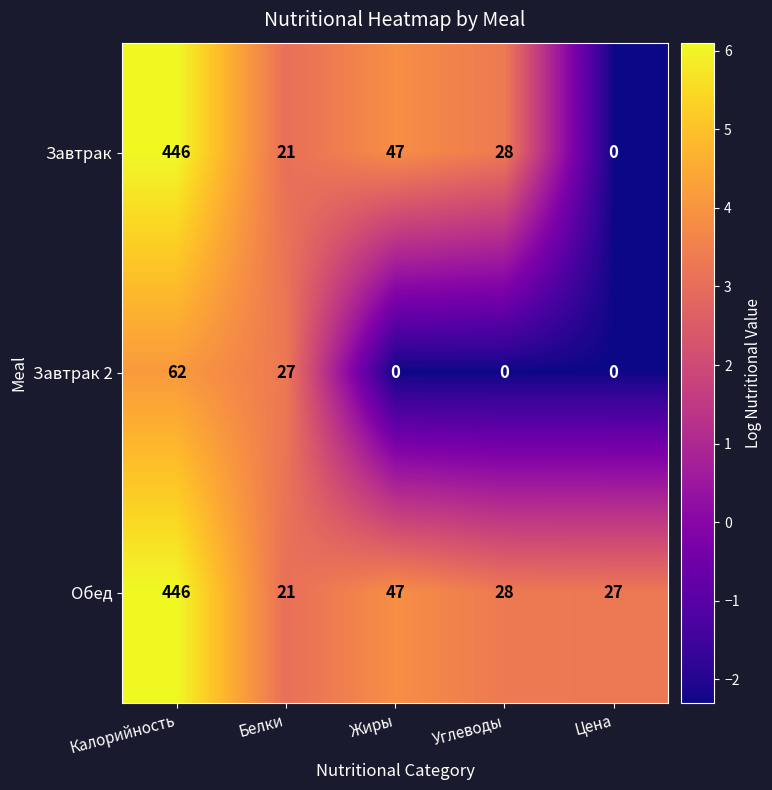

Reading left to right, list all the values displayed in this chart.

Завтрак: 446	21	47	28	0
Завтрак 2: 62	27	0	0	0
Обед: 446	21	47	28	27